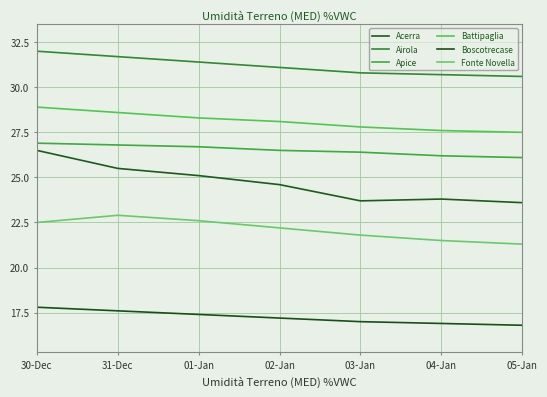

How many lines are shown in the chart?

6